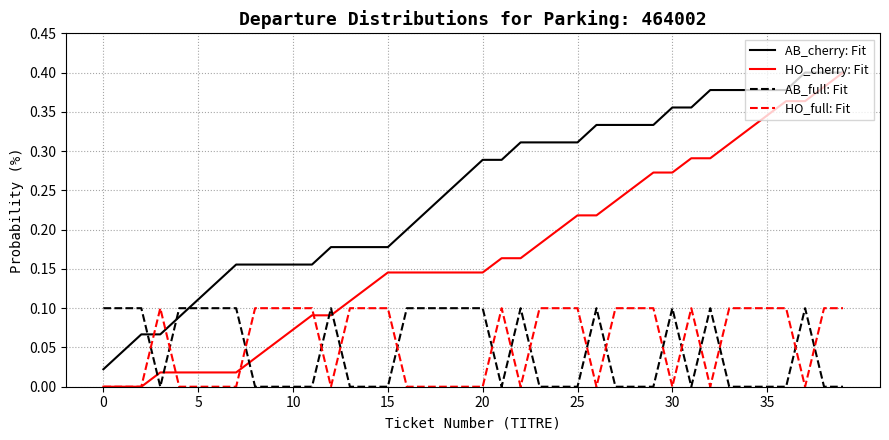

True or false: HO_cherry: Fit and AB_full: Fit intersect in this chart.

True